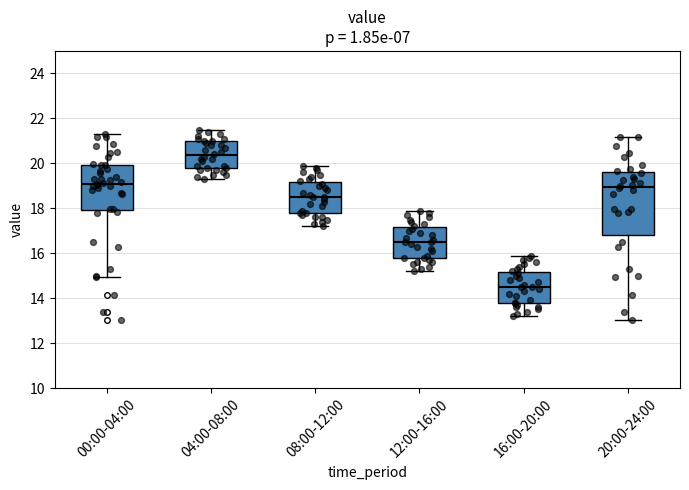

Where does the lower whisker of the box for 16:00-20:00 end on the y-axis? The values are not printed on the chart, so give them approximately, as read against the axis.

13.2